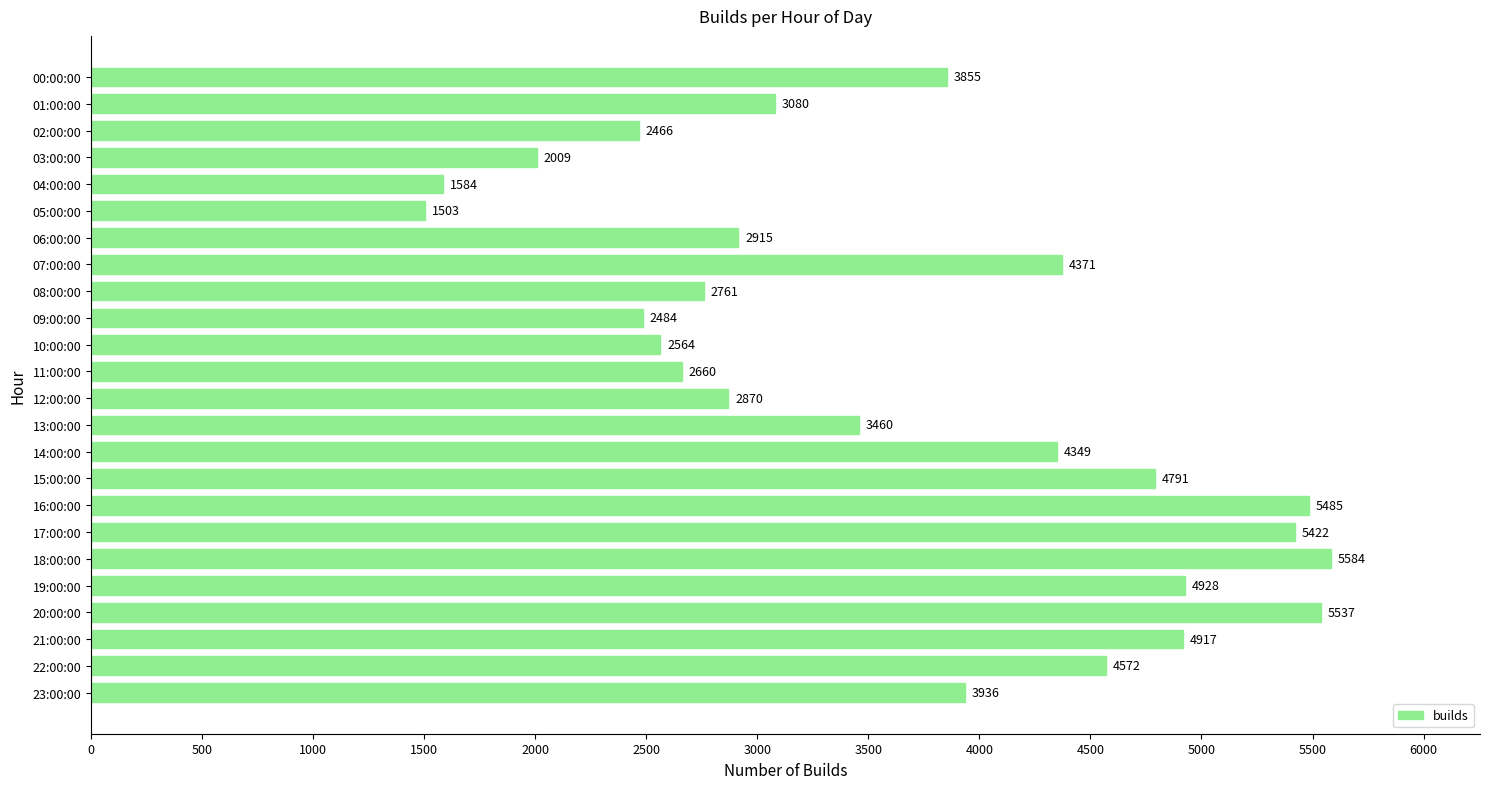

The value at 00:00:00 is 2319. True or false?

False